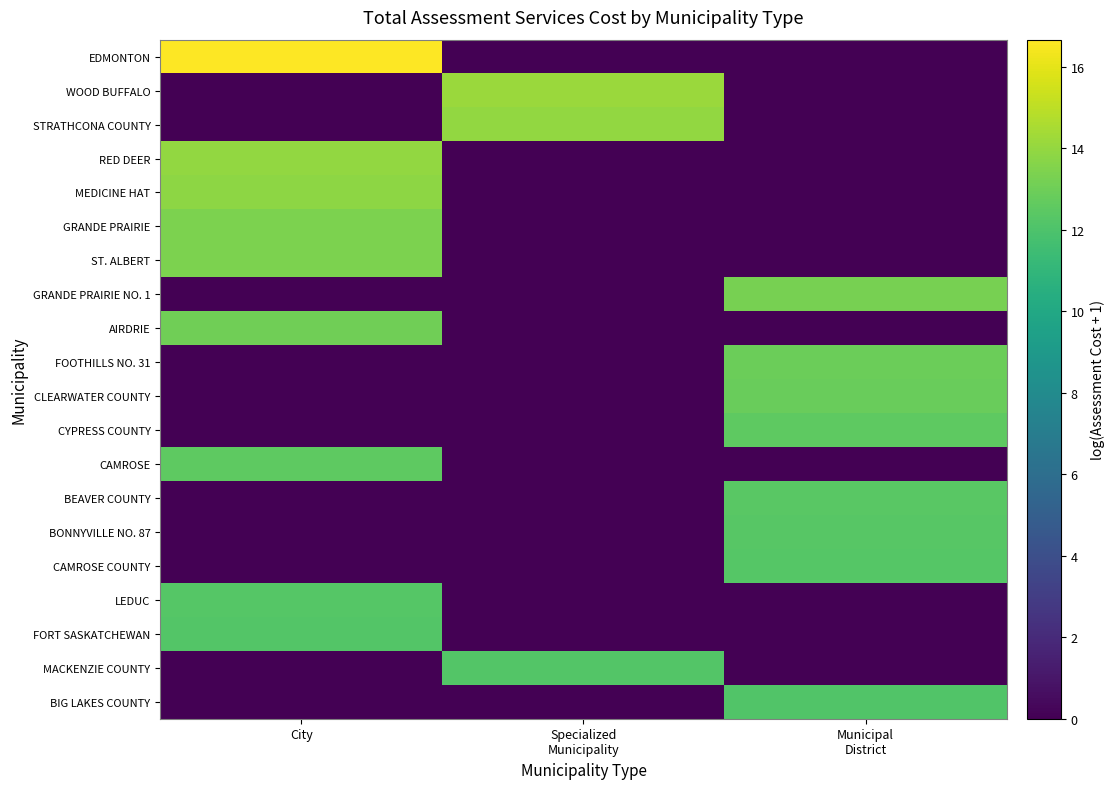

At which category is the sum across all series the highest?

City